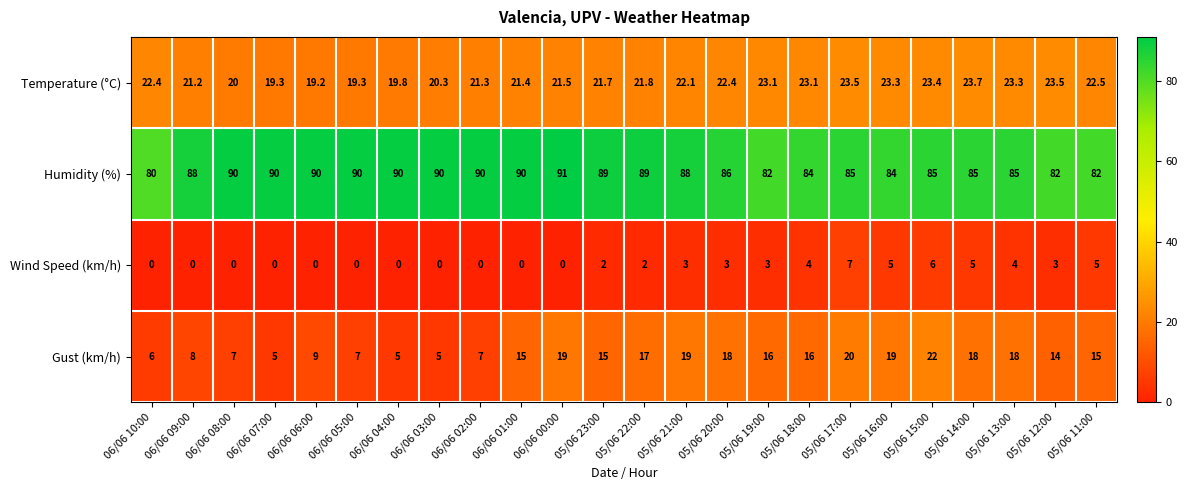

At which label is Gust (km/h) closest to 13?

05/06 12:00